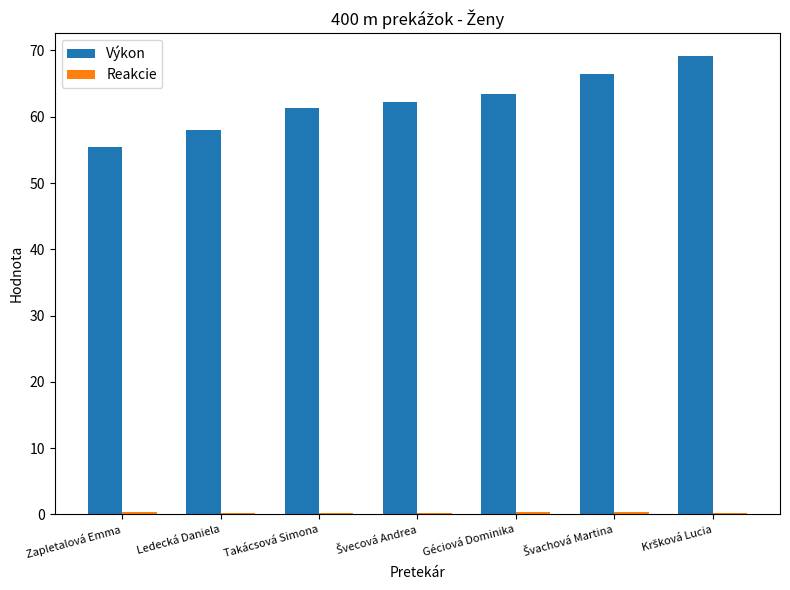

What is the highest value of the Výkon series?

69.2